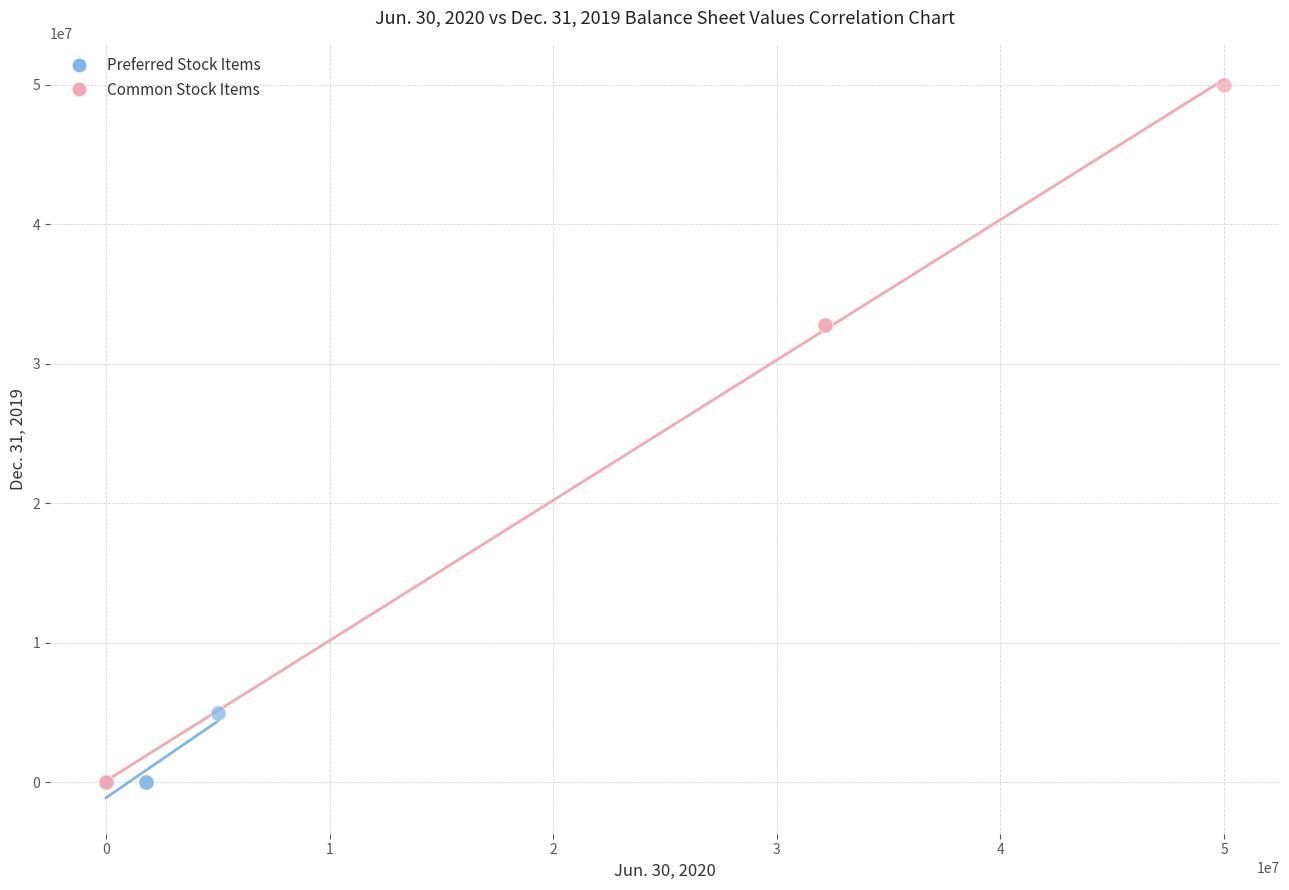

Which series contains the highest Y value?

Common Stock Items